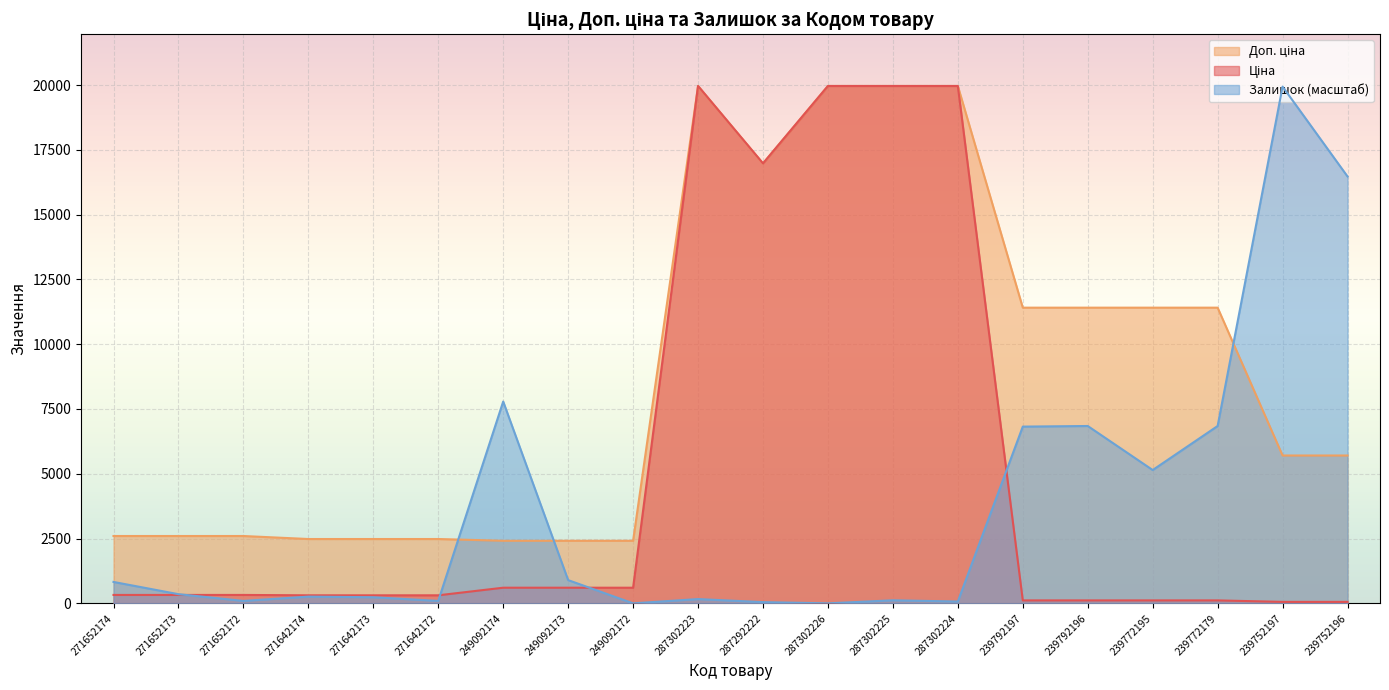

Rank the series at 239792196 from highest to lowest value.

Доп. ціна, Залишок, Ціна